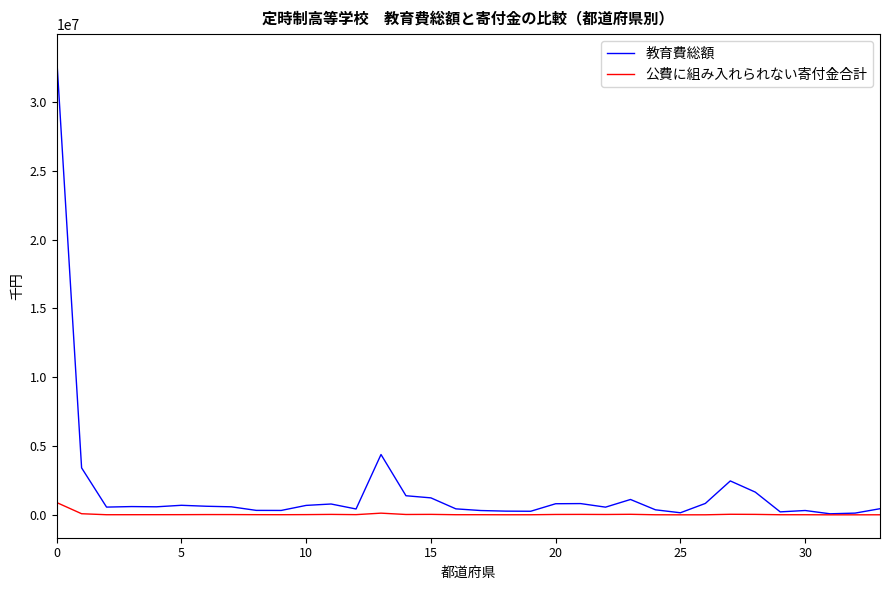

Which series has the widest spread of values?

教育費総額